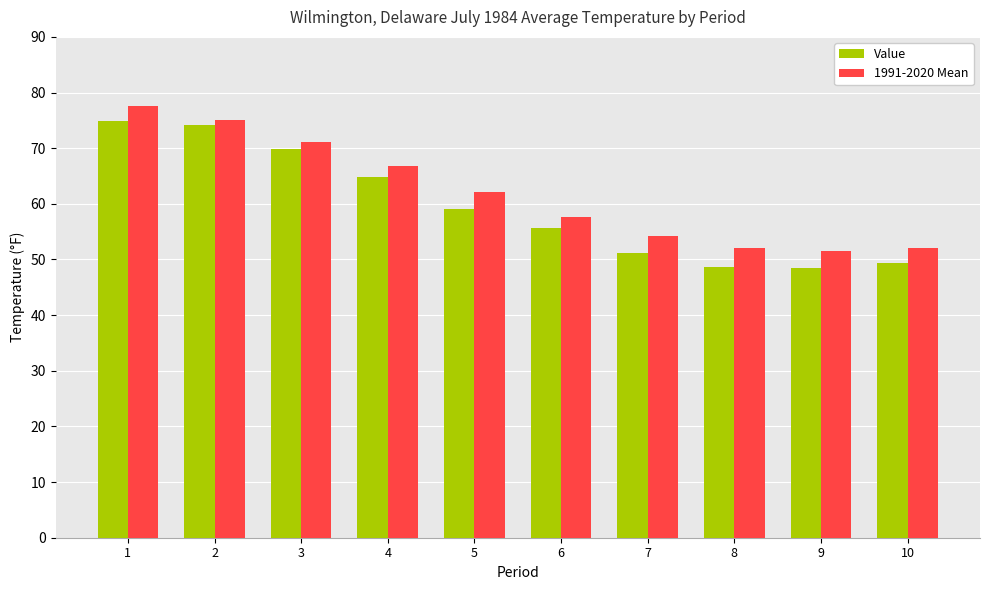

Where does the Value series first go above 59?

1